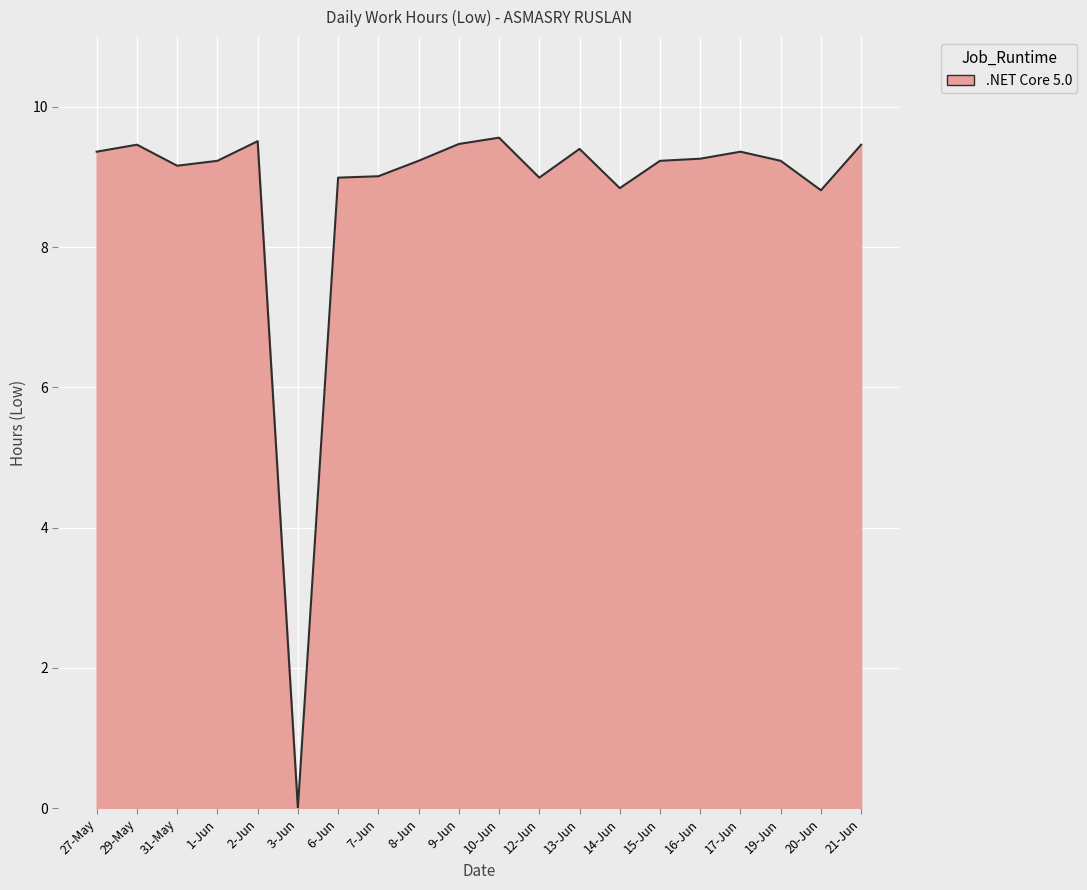

At which label is the value closest to 4?

3-Jun